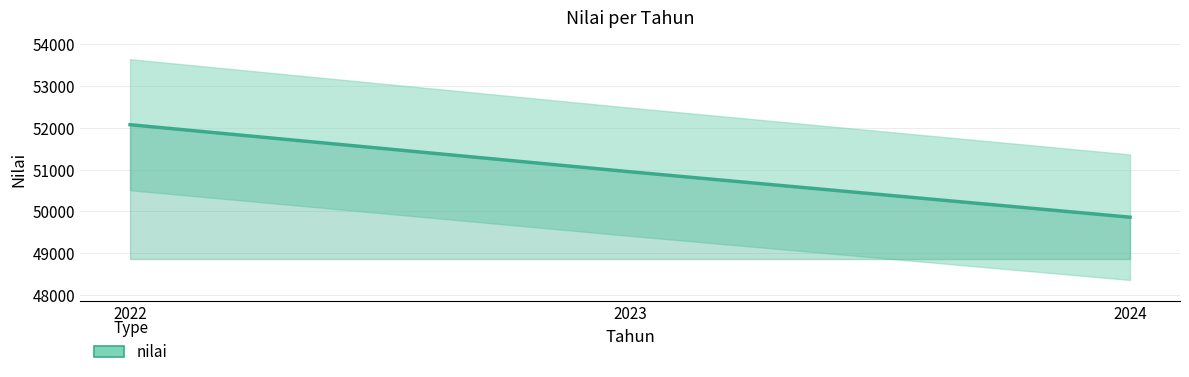

How many lines are shown in the chart?

1